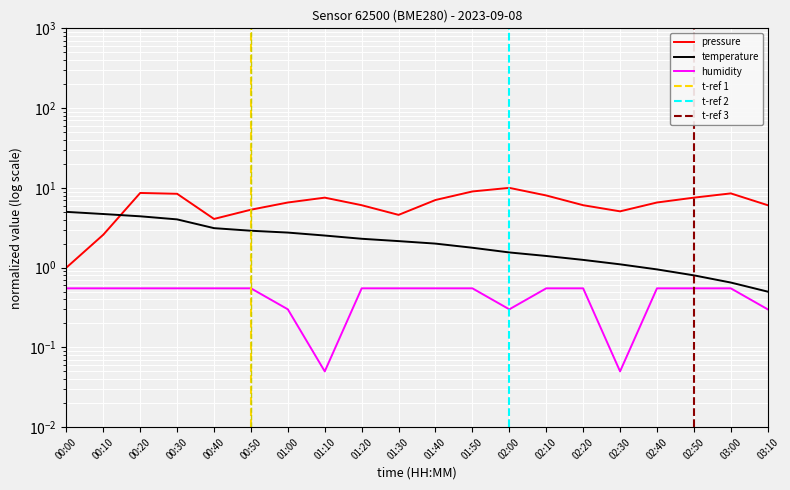

At which category does humidity reach its first local valley?

01:10